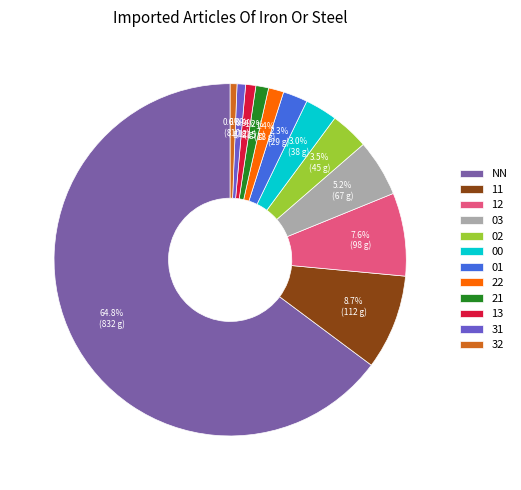

Between NN and 21, which is larger?

NN